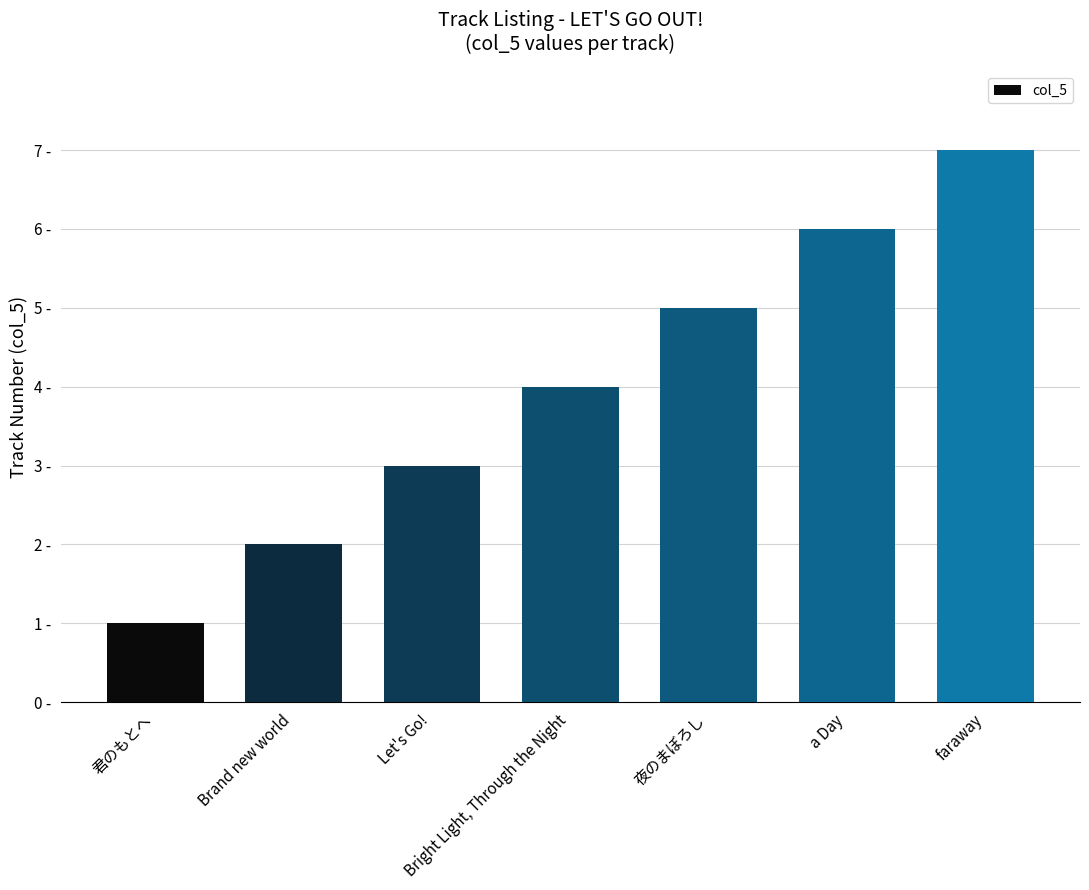

At which label is the value closest to 4?

Bright Light, Through the Night